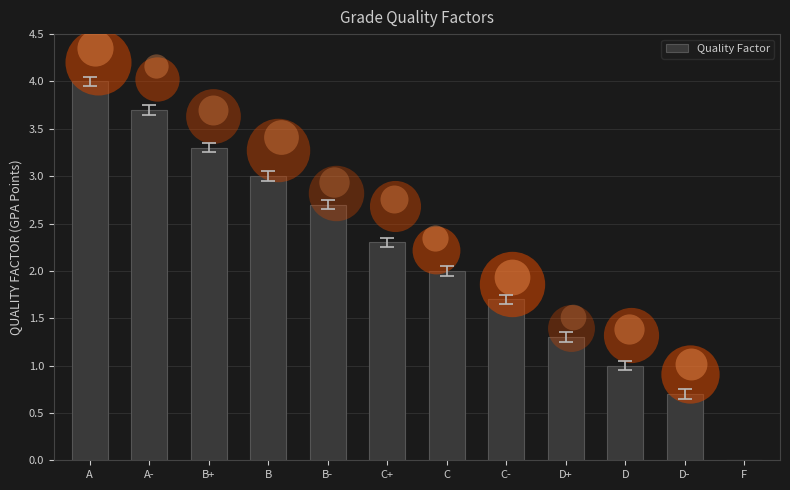

Which has a higher value, B- or A?

A